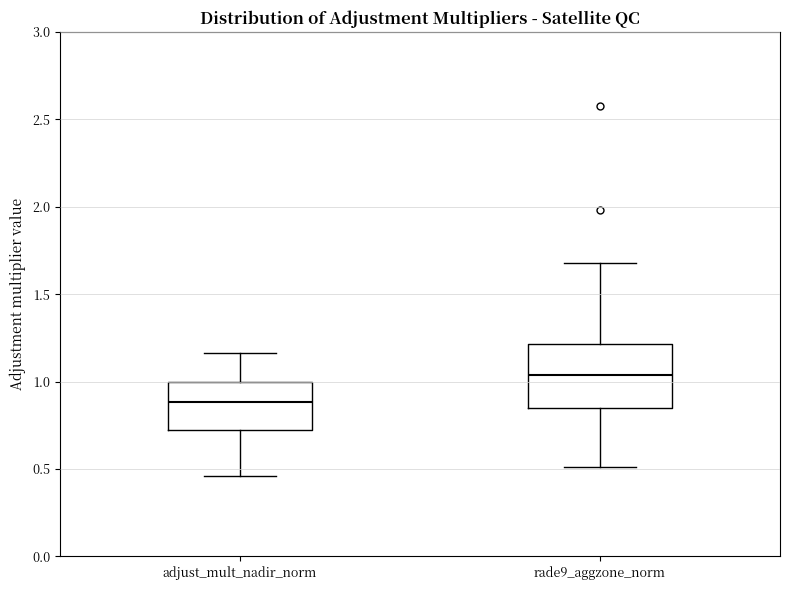

Where is the lower edge of the box for adjust_mult_nadir_norm on the y-axis? The values are not printed on the chart, so give them approximately, as read against the axis.

0.70